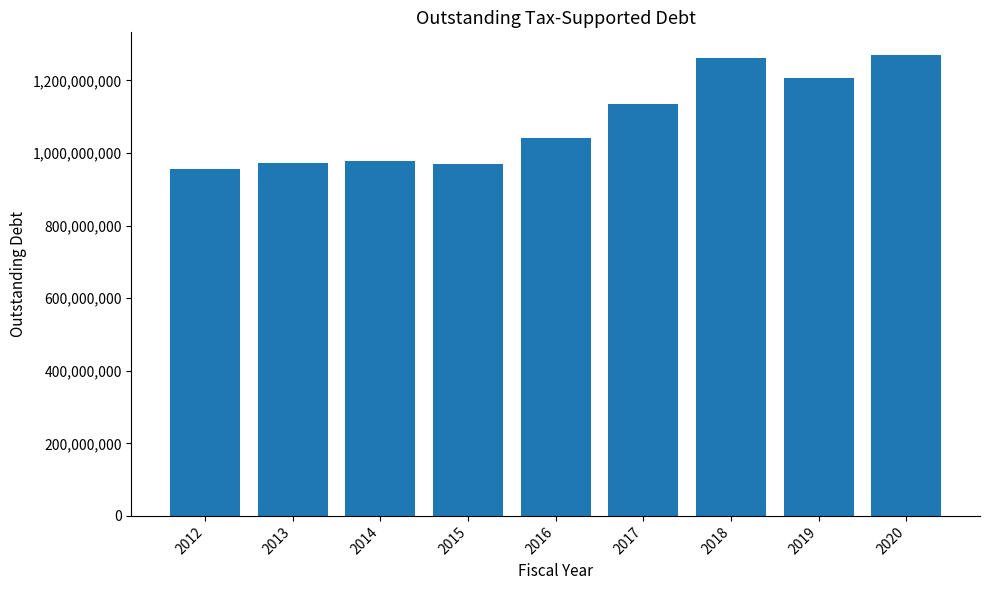

Approximately how many times larger is the value at 2019 compared to 2015?

1.2